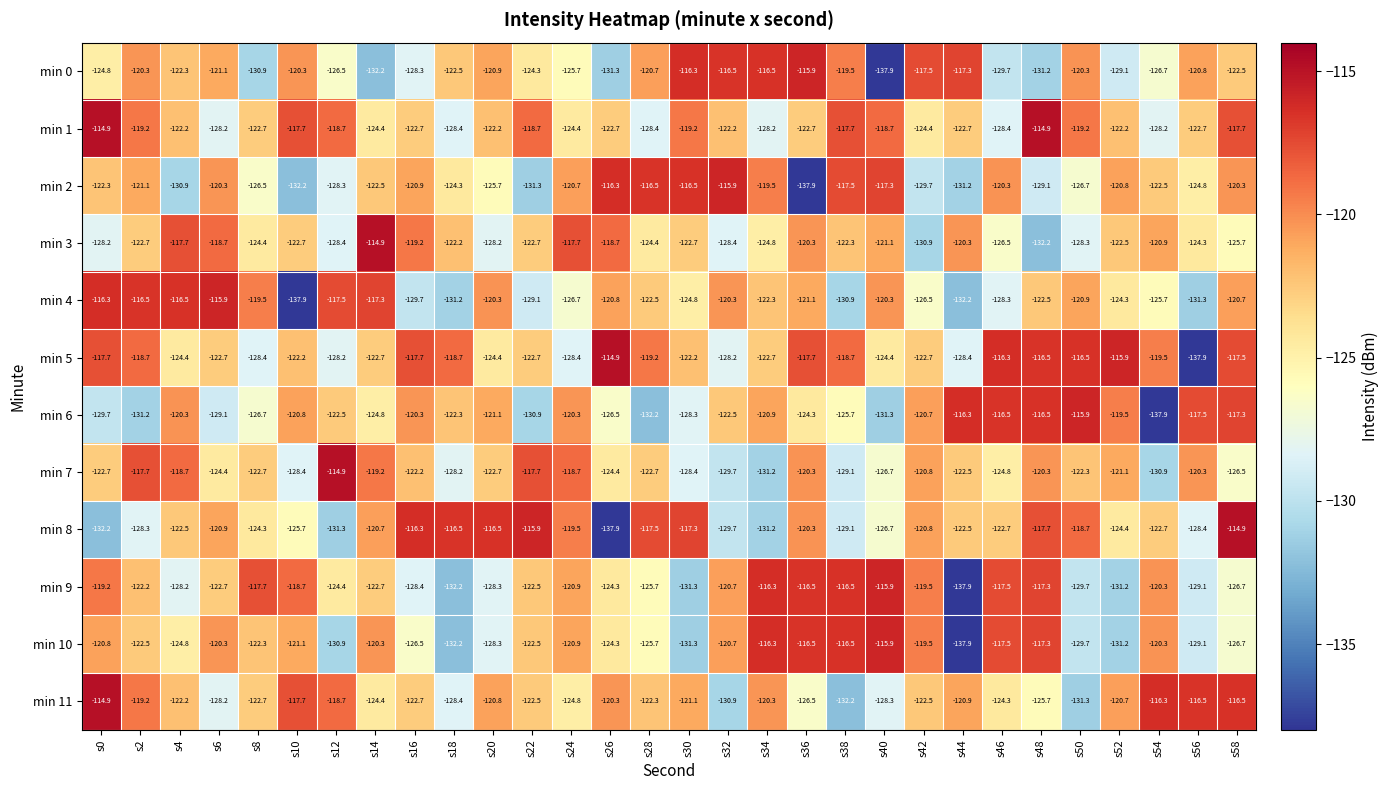

What is the difference between the second highest and minimum values in the min 3 series?

14.5